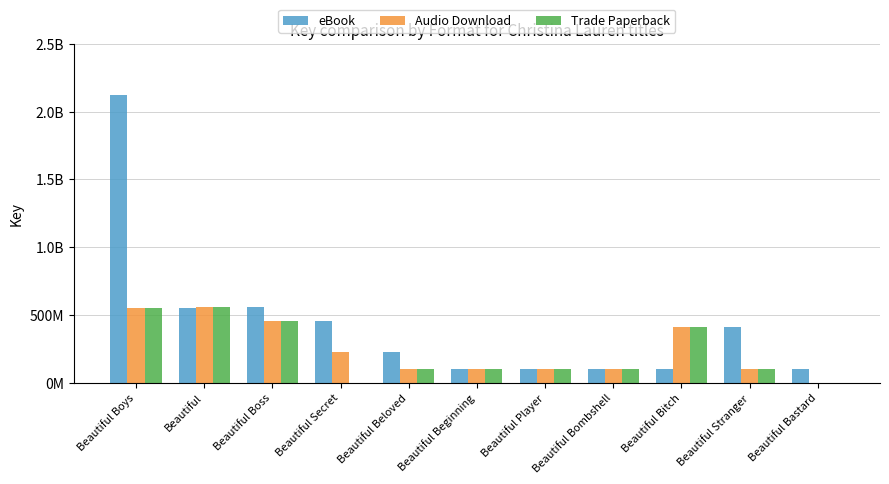

What are all the series names shown in the legend?

eBook, Audio Download, Trade Paperback